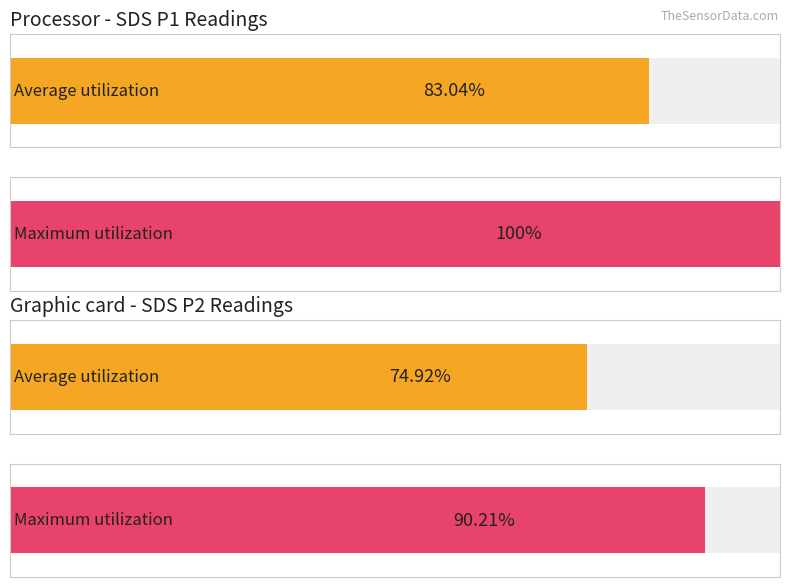

Is the value of Average utilization at 0 greater than the value of Maximum utilization at 0?

No